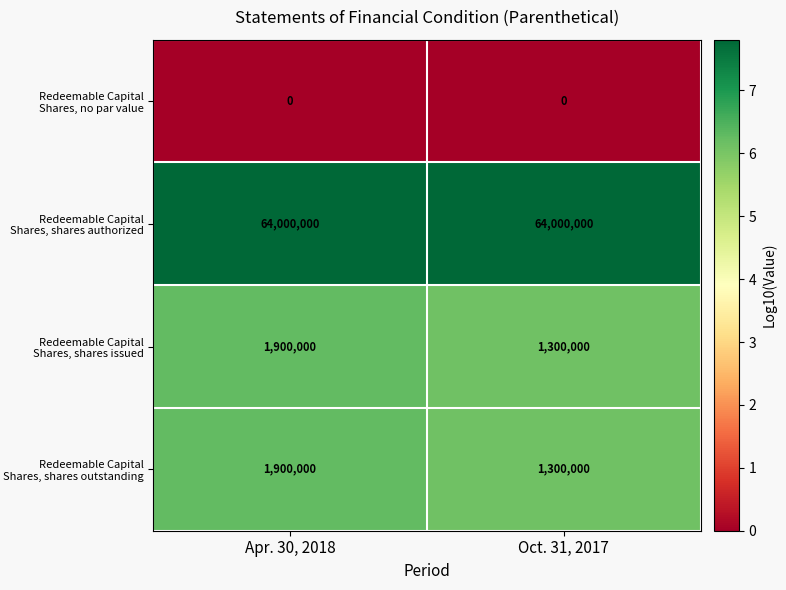

What is the spread (max minus min) of values at Apr. 30, 2018?

64000000